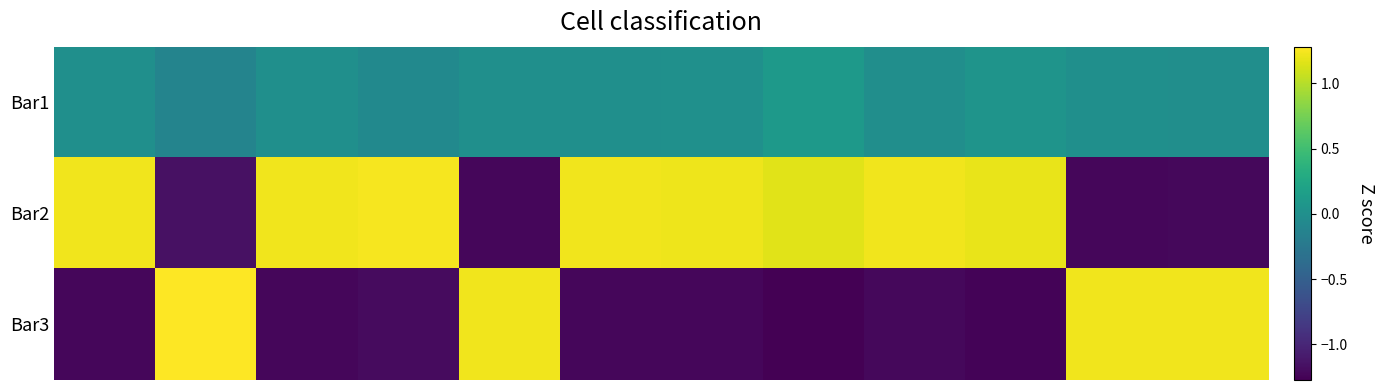

Which series has the widest spread of values?

Bar3